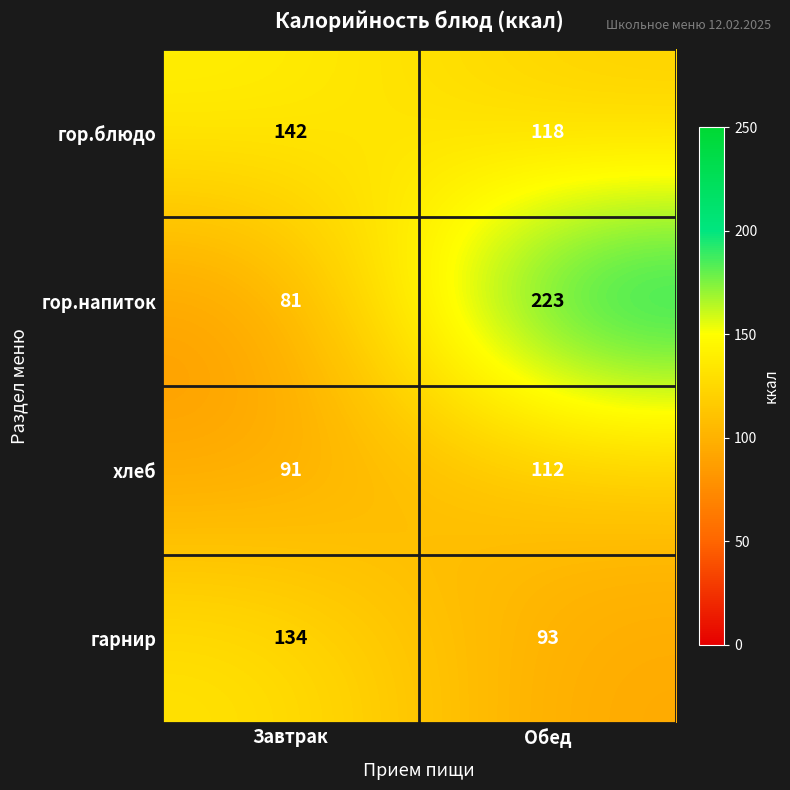

How many data points does each series have?

2